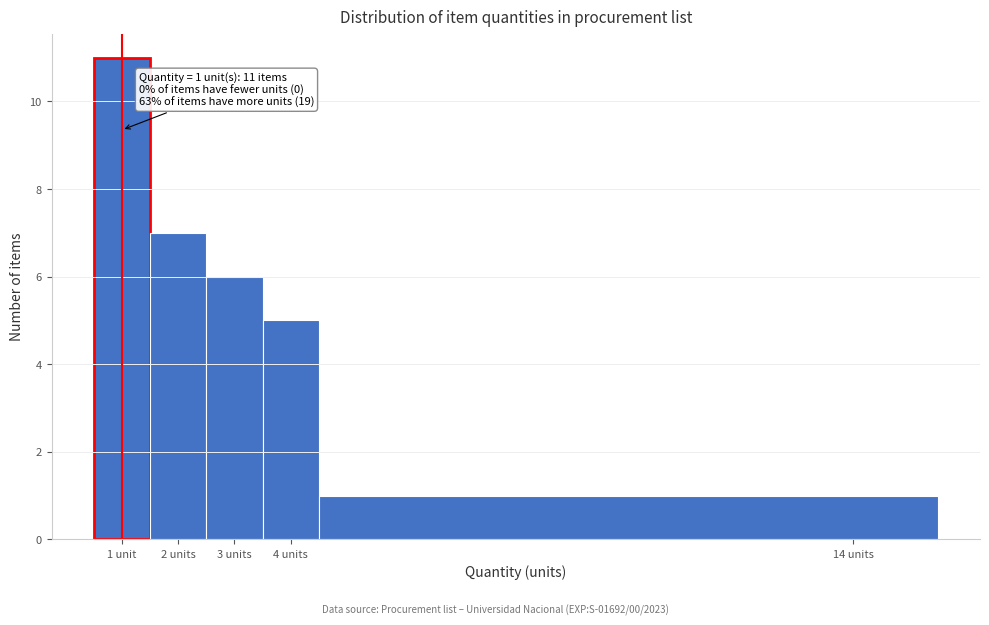

Reading right to left, list all the values displayed in this chart.

1	5	6	7	11